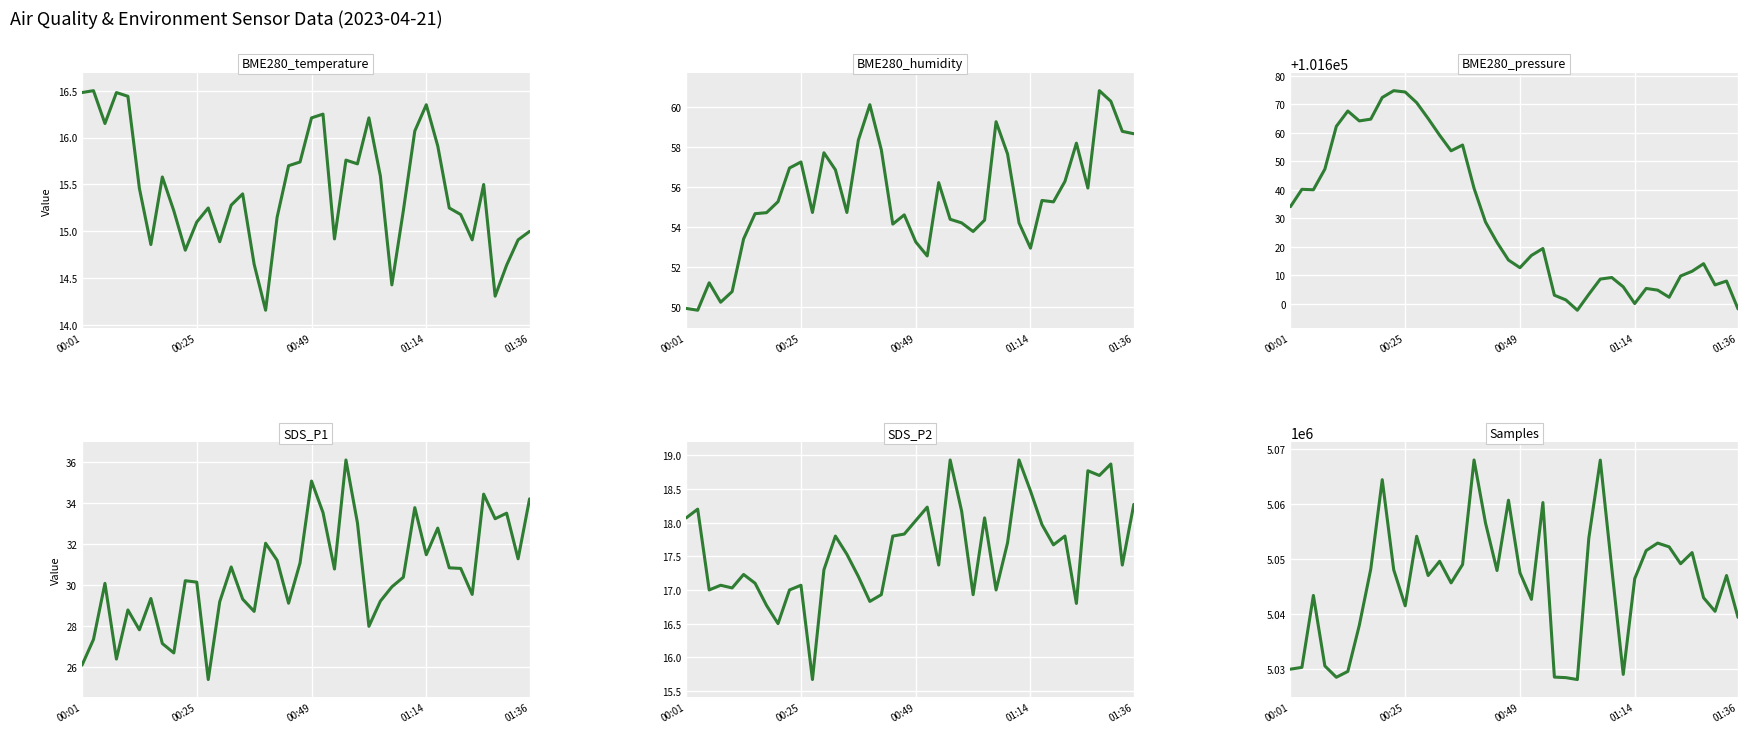

Is it true that SDS_P1 equals 10.0 at 13?

False